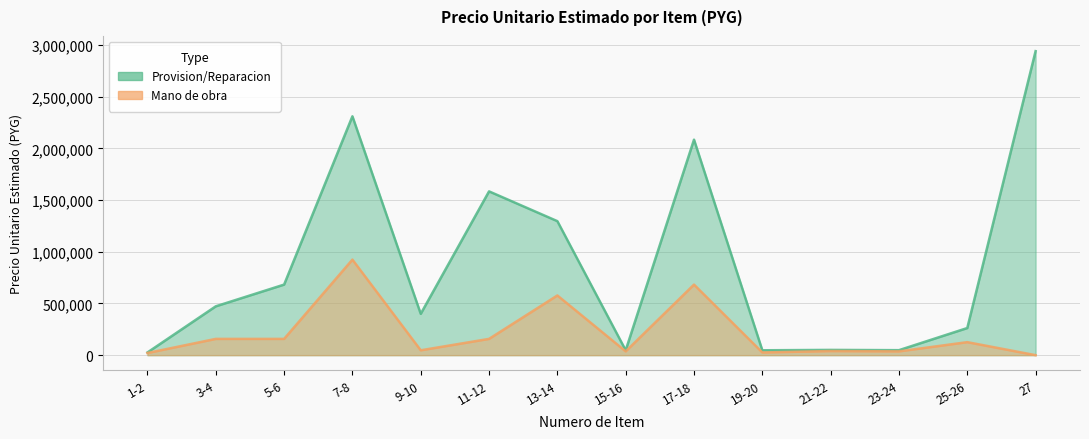

How many values in Mano de obra are above zero?

13